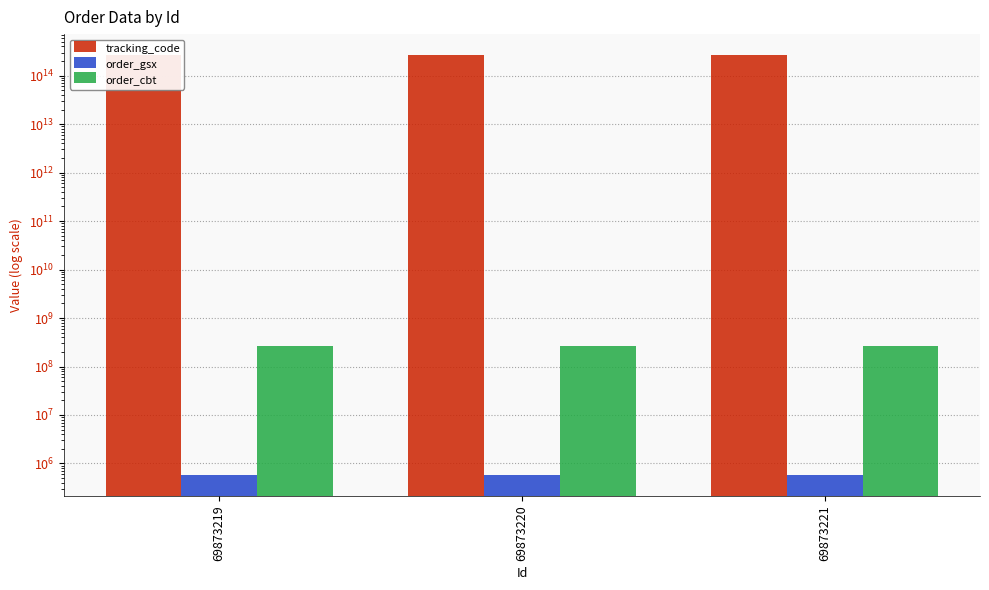

Does the chart contain stacked bars?

No